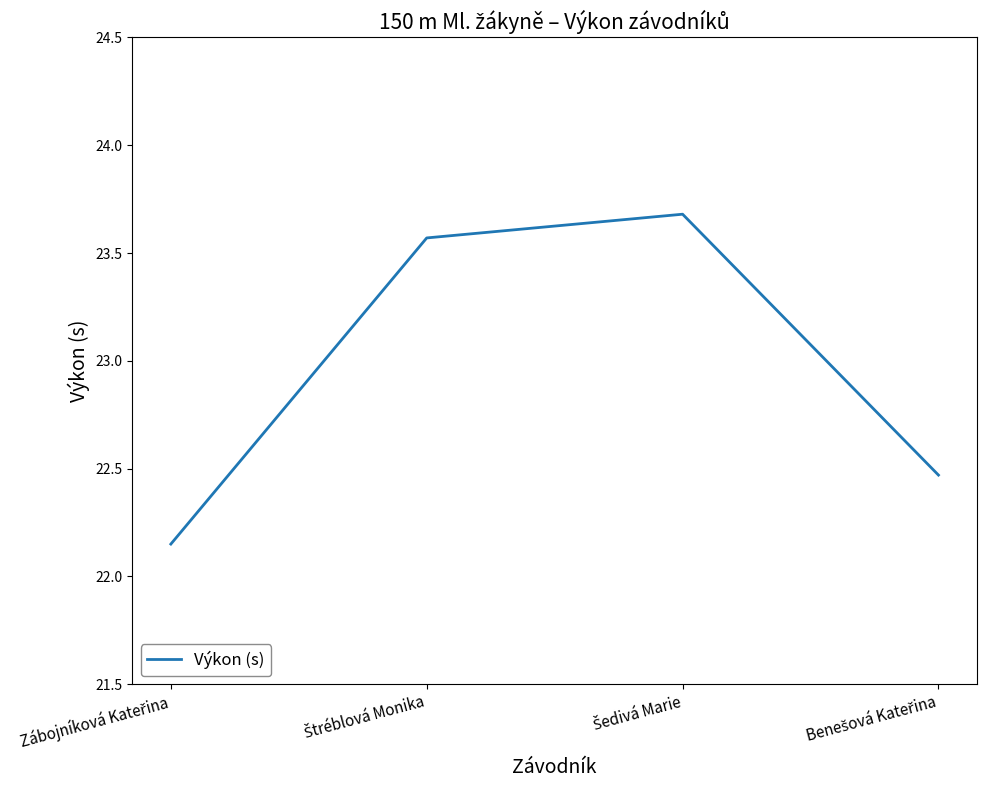

What is the difference between the second highest and minimum values?

1.4